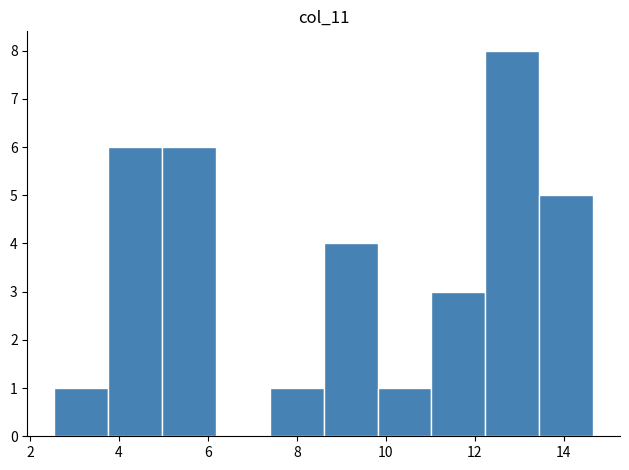

Reading left to right, list every bar in this chart as the range it spans on the x-axis followed by its height. Neither the bar edges nor the heights are printed on the chart, so give them approximately, as read against the axes.

2.6 to 3.8: 1
3.8 to 5.0: 6
5.0 to 6.2: 6
6.2 to 7.4: 0
7.4 to 8.6: 1
8.6 to 9.8: 4
9.8 to 11.0: 1
11.0 to 12.2: 3
12.2 to 13.4: 8
13.4 to 14.6: 5